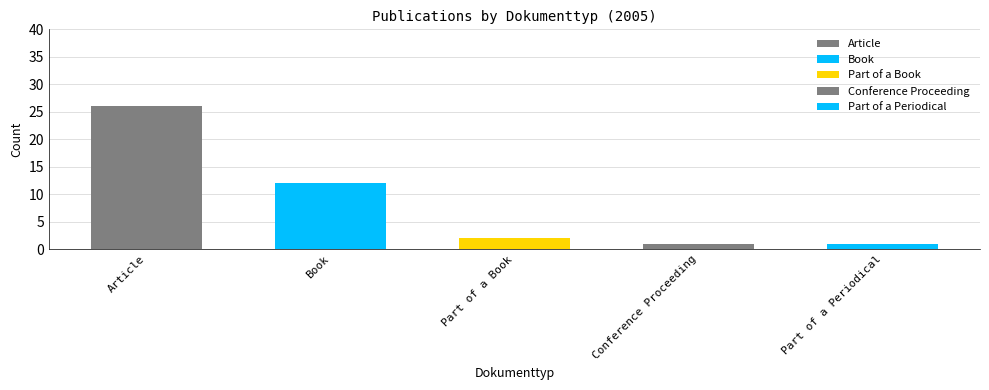

How many bars are there in total?

5